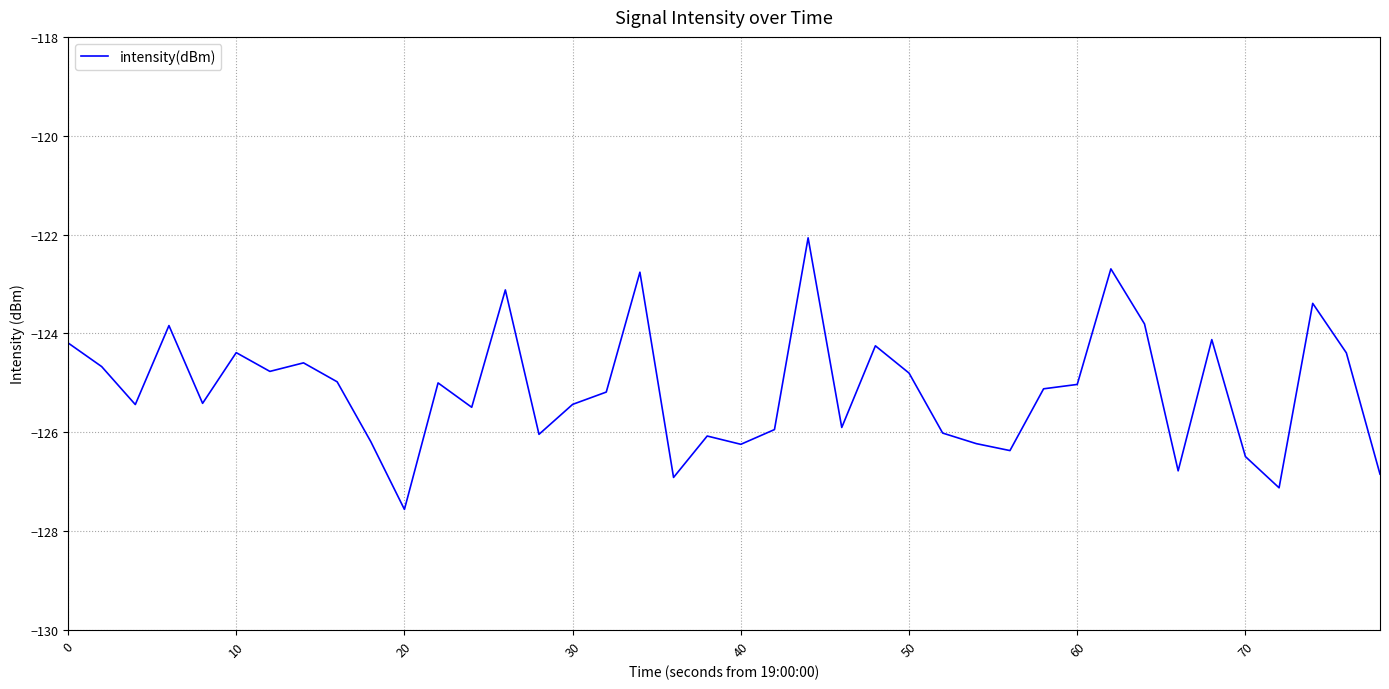

What is the minimum value shown in the chart?

-127.6